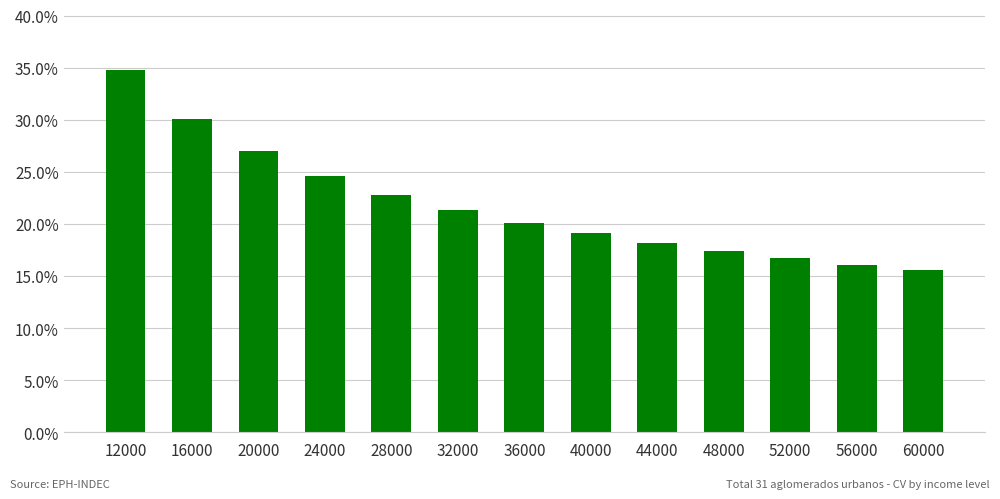

True or false: the data shows 8.4 at 12000.

False